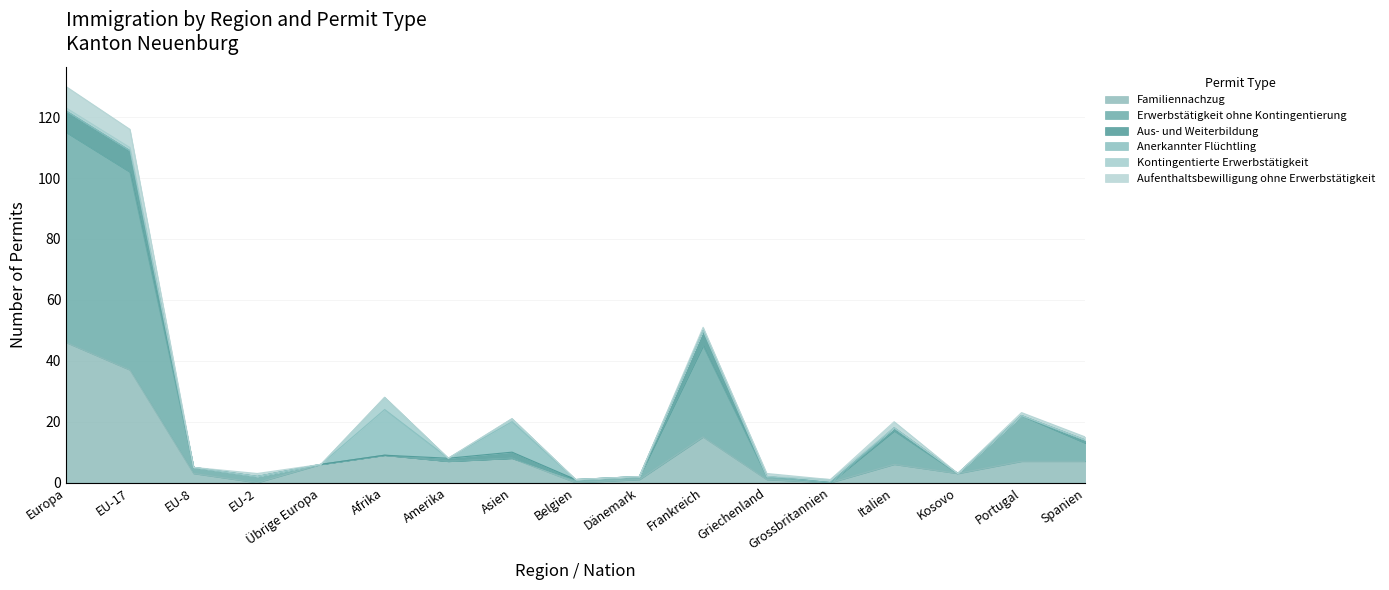

What is the difference between the highest and lowest values at EU-2?

2